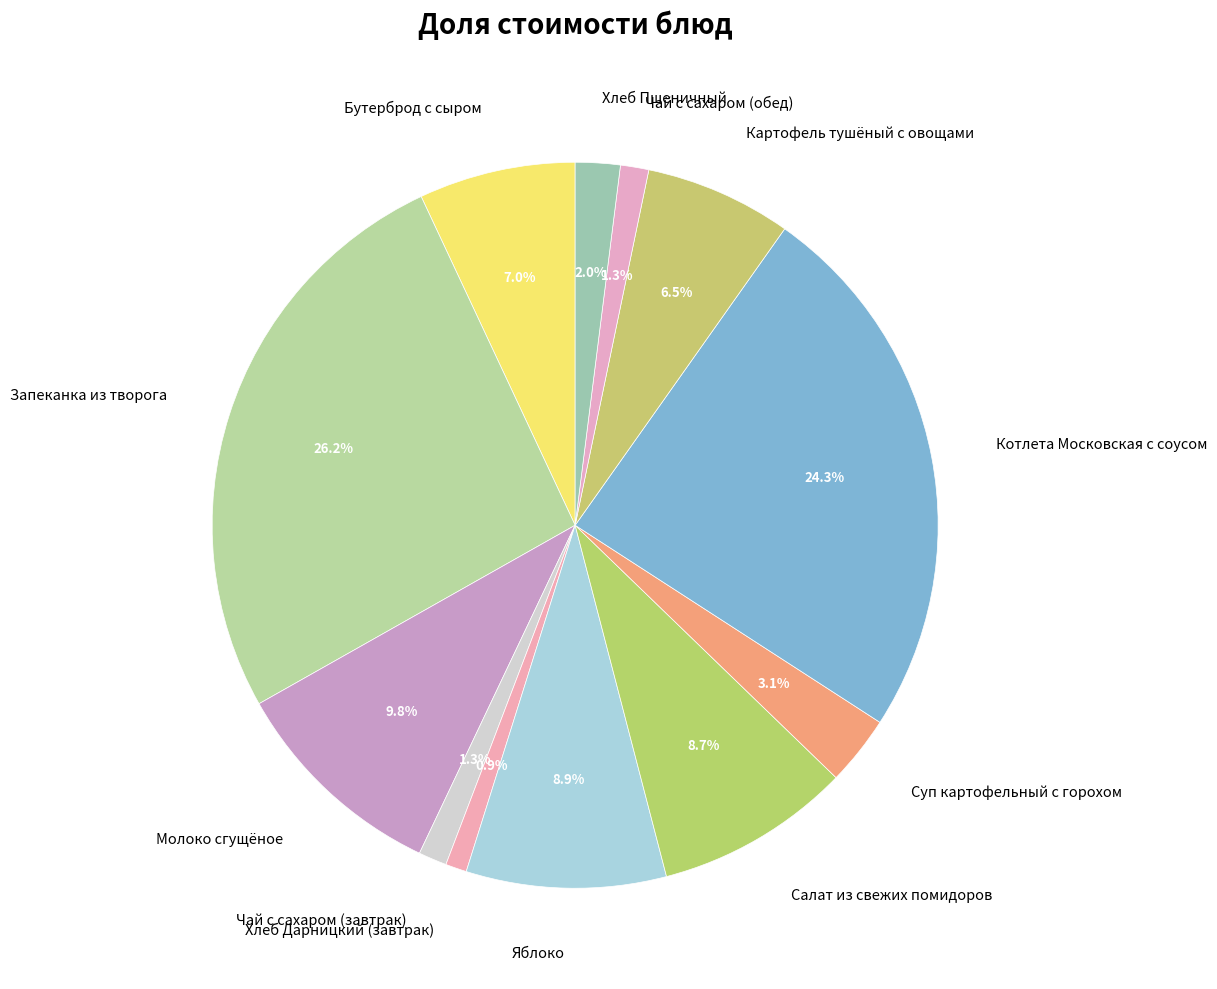

Approximately how many times larger is the value at Котлета Московская с соусом compared to Картофель тушёный с овощами?

3.7